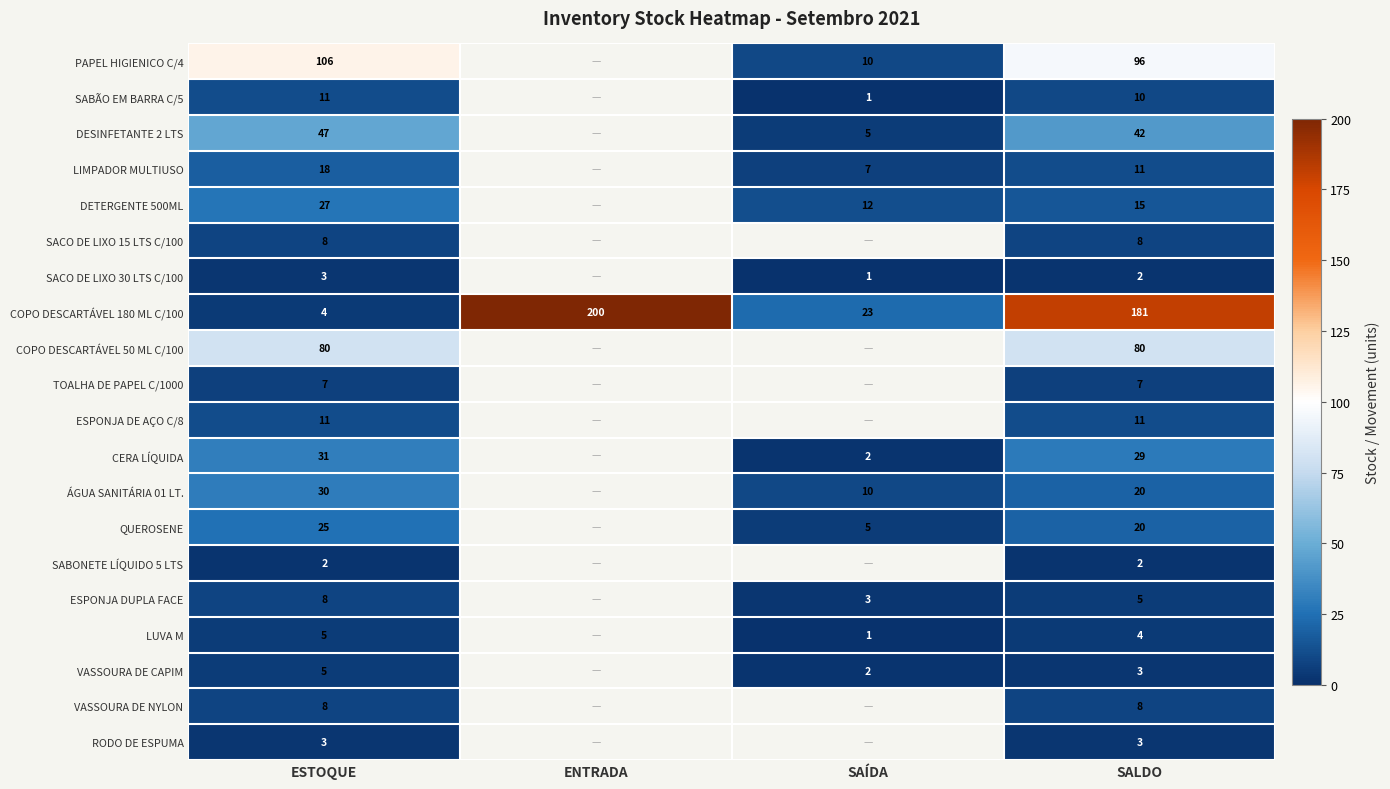

The PAPEL HIGIENICO C/4 series shows 17 at SAÍDA. True or false?

False